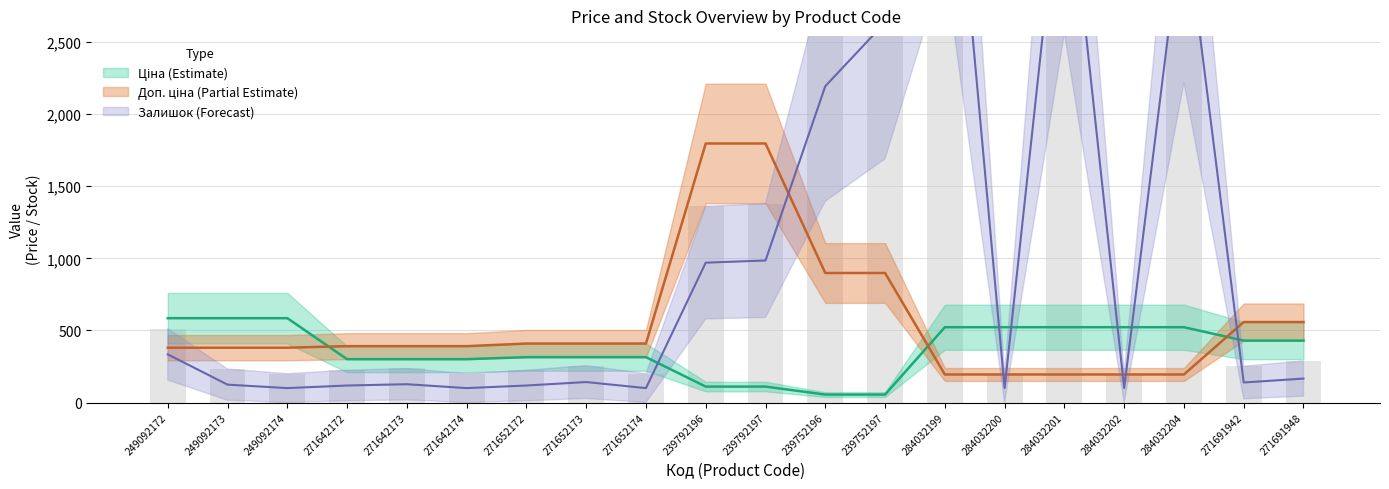

Between 249092172 and 284032201, which series saw the biggest shift?

Залишок